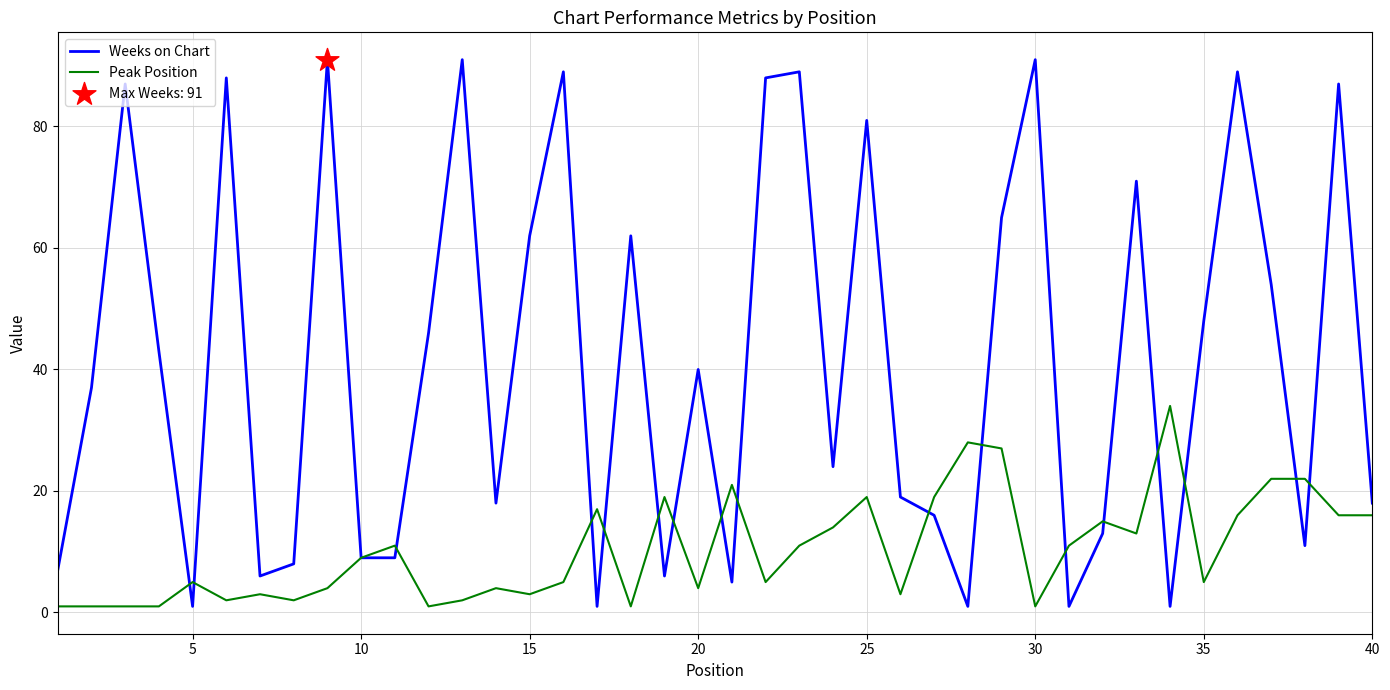

At how many categories does at least one series exceed 23?

24